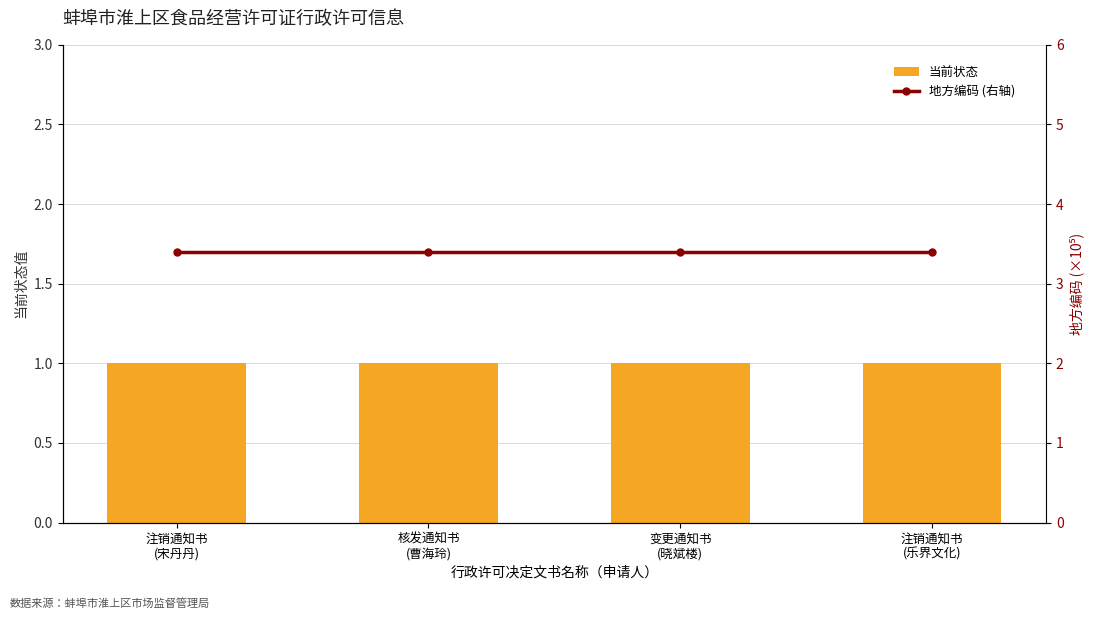

Are the bars horizontal?

No